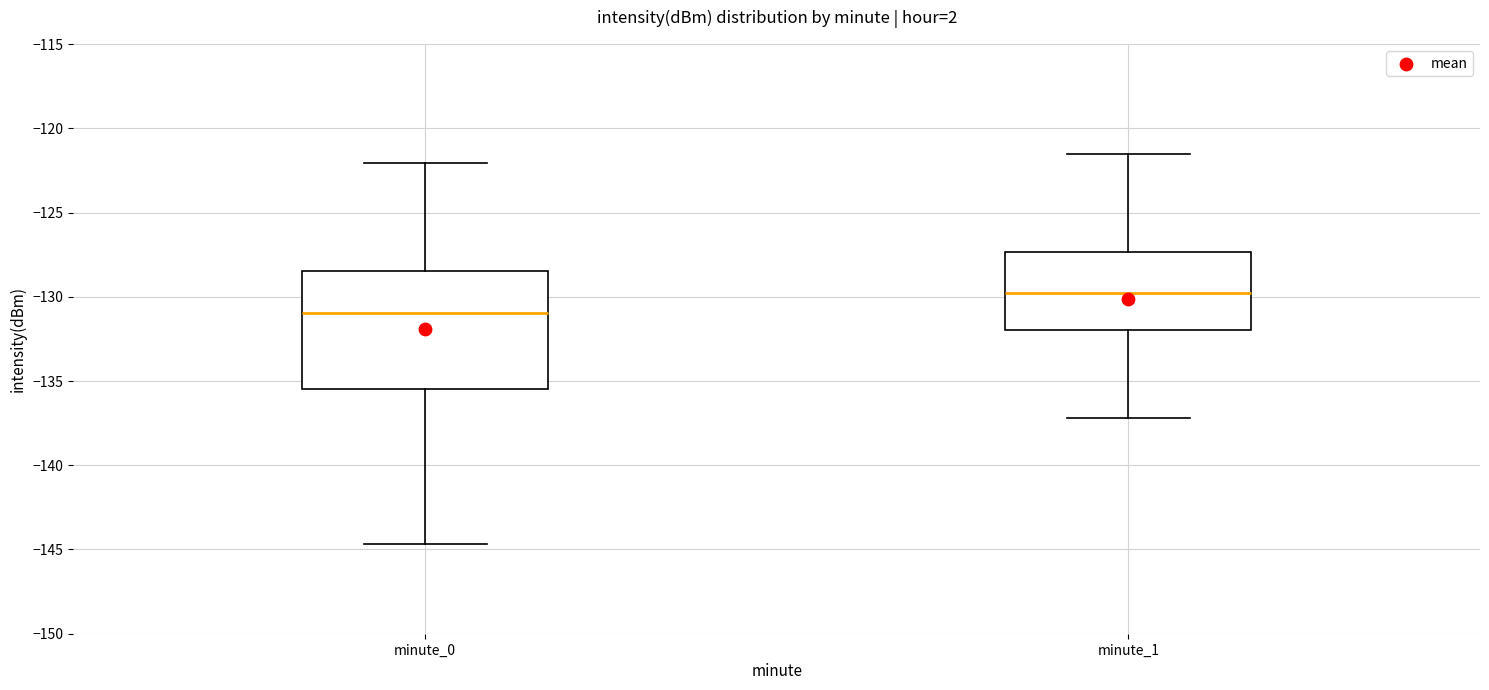

Reading left to right, transcribe this box plot: for each box, give where its median line is, the range the box spans, and where its two whiskers end, as read against the y-axis. The values are not printed on the chart, so give them approximately, as read against the axis.

minute_0: median -131.0, box -135.5 to -128.5, whiskers -144.5 to -122.0
minute_1: median -129.5, box -132.0 to -127.5, whiskers -137.0 to -121.5